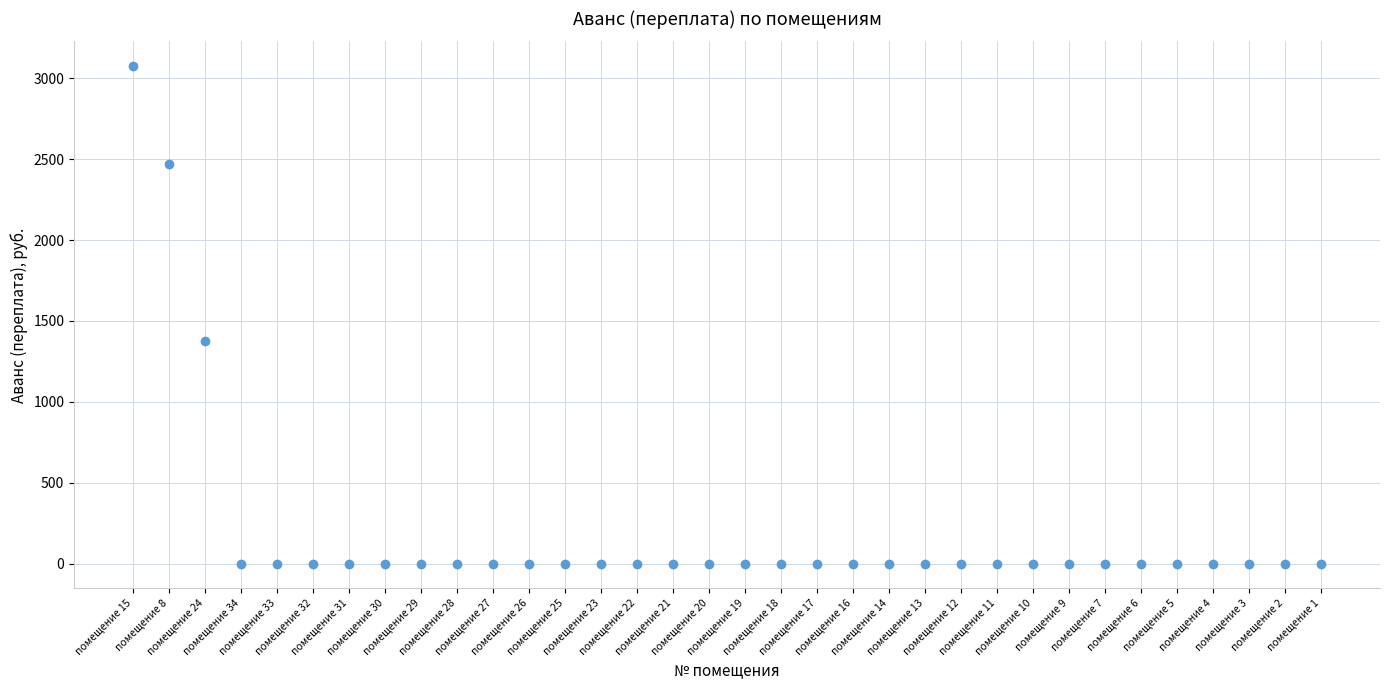

What Y value in the scatter plot is closest to 1537?

1375.2